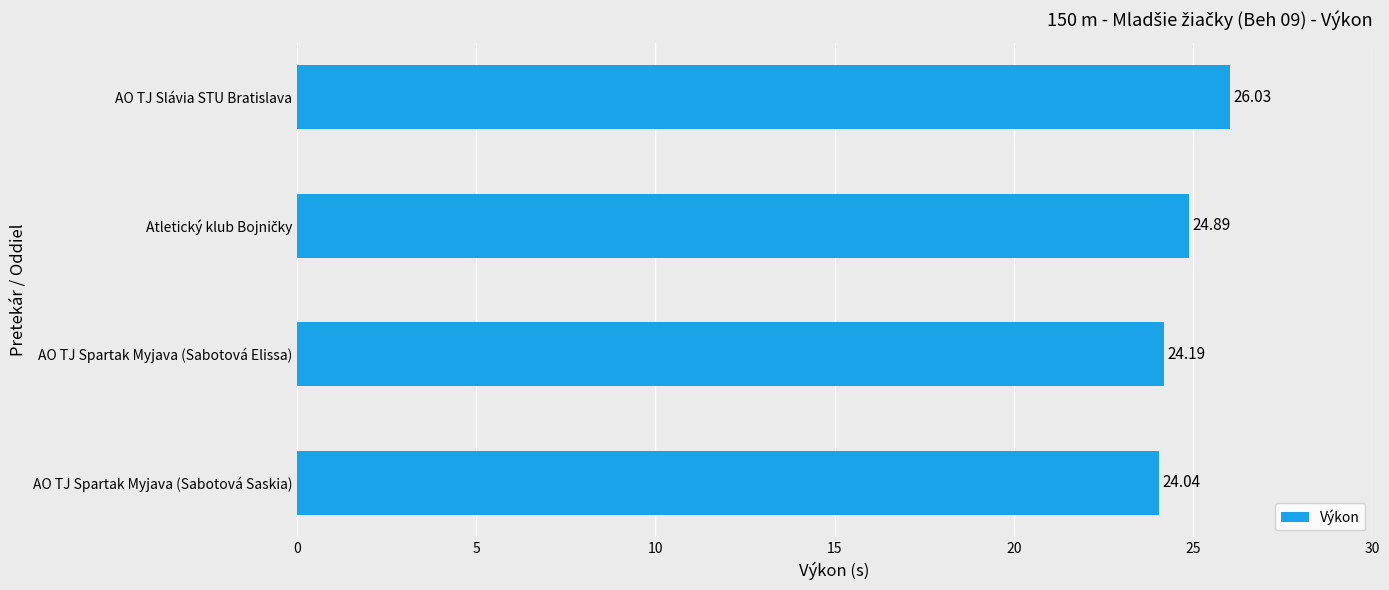

Between AO TJ Slávia STU Bratislava and AO TJ Spartak Myjava (Sabotová Saskia), which is larger?

AO TJ Slávia STU Bratislava